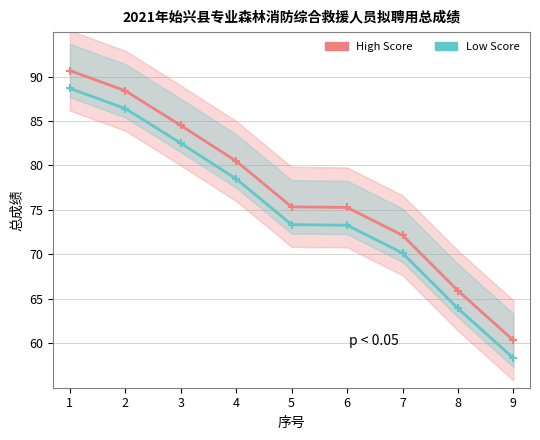

At which label does Low Score first exceed 73?

1